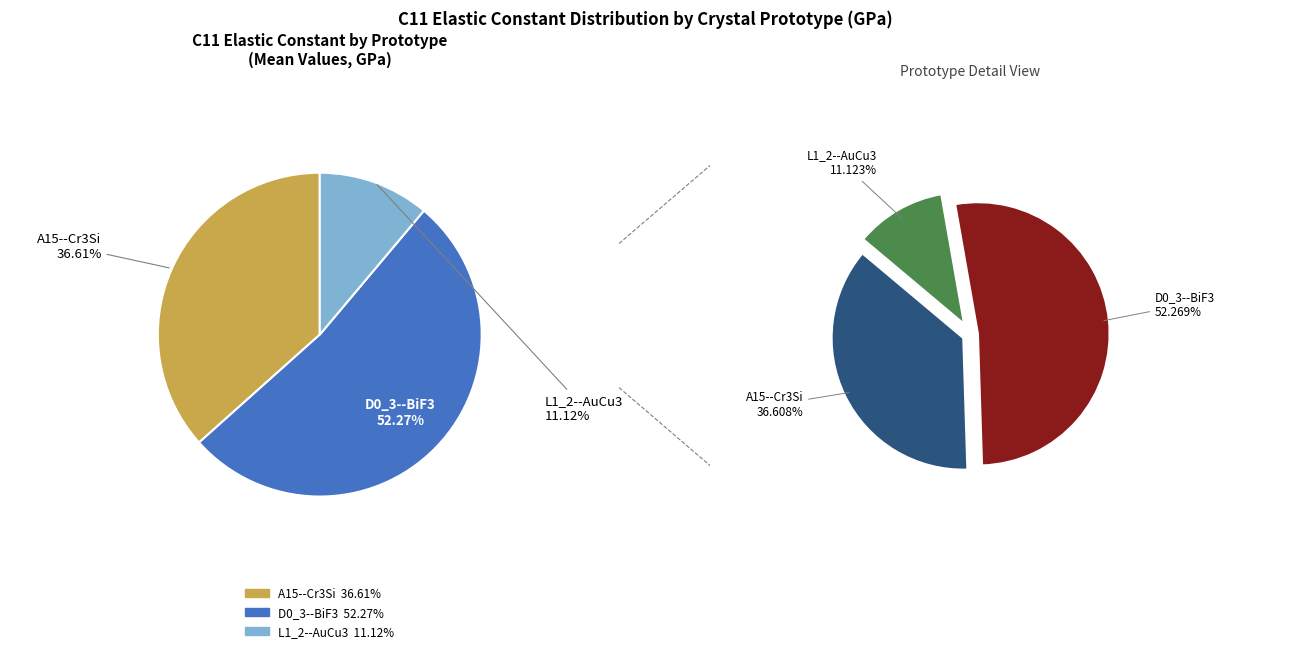

How much of the chart is everything except A15--Cr3Si?

63.4%